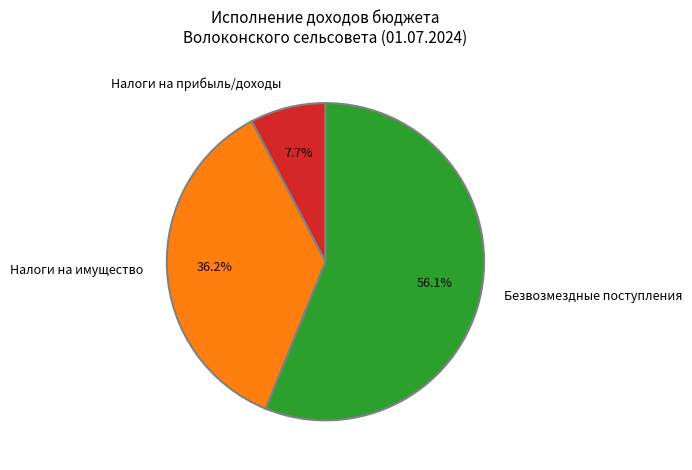

Rank the categories by value from highest to lowest.

Безвозмездные поступления, Налоги на имущество, Налоги на прибыль/доходы